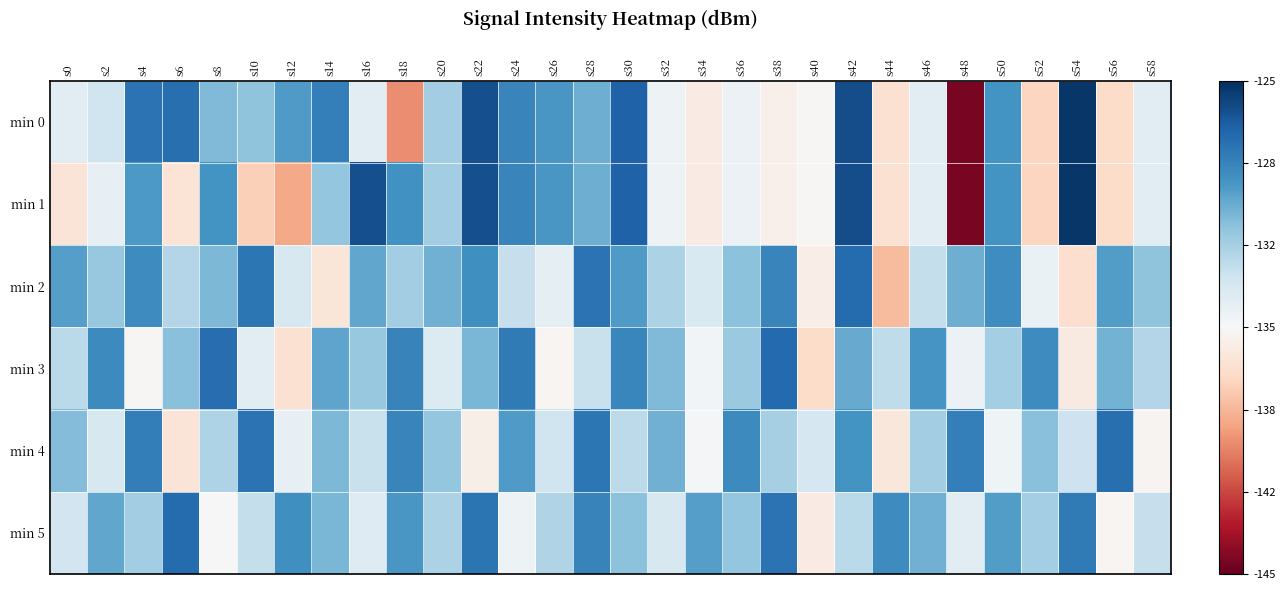

Which series has the largest total across all categories?

min 5